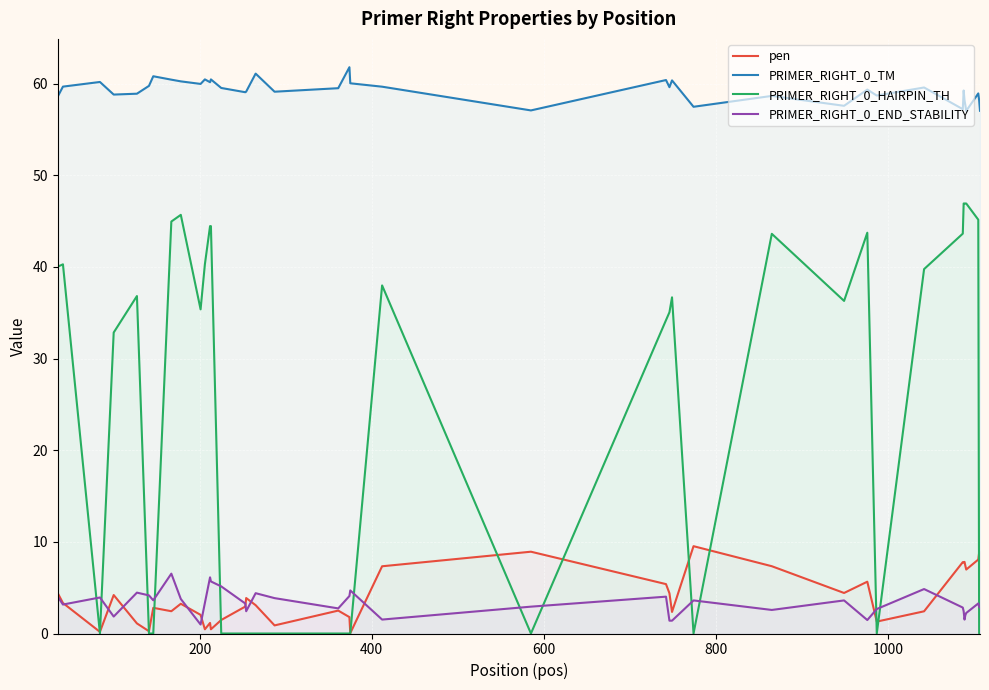

Which series has the largest range (max minus min)?

PRIMER_RIGHT_0_HAIRPIN_TH